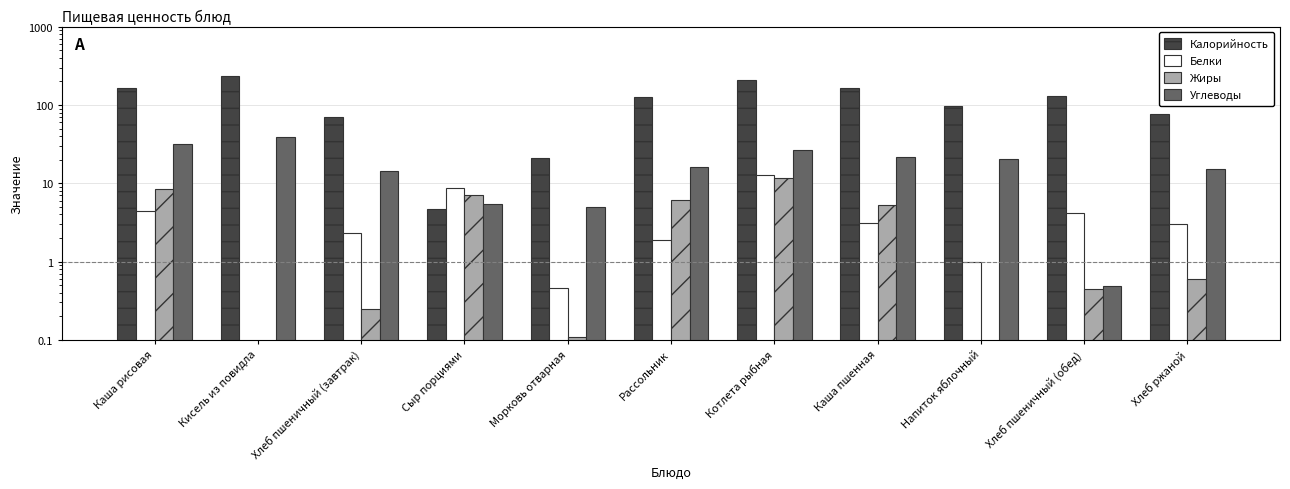

What is the label of the 7th bar from the right?

Морковь отварная